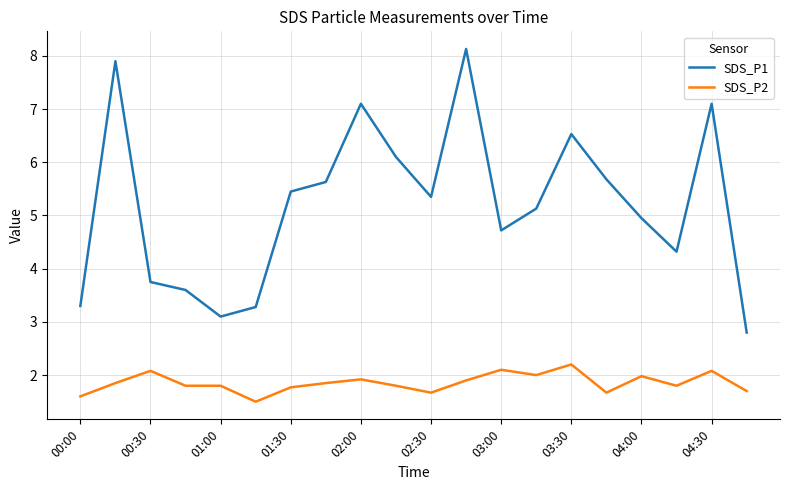

True or false: SDS_P2 and SDS_P1 cross at least once.

False